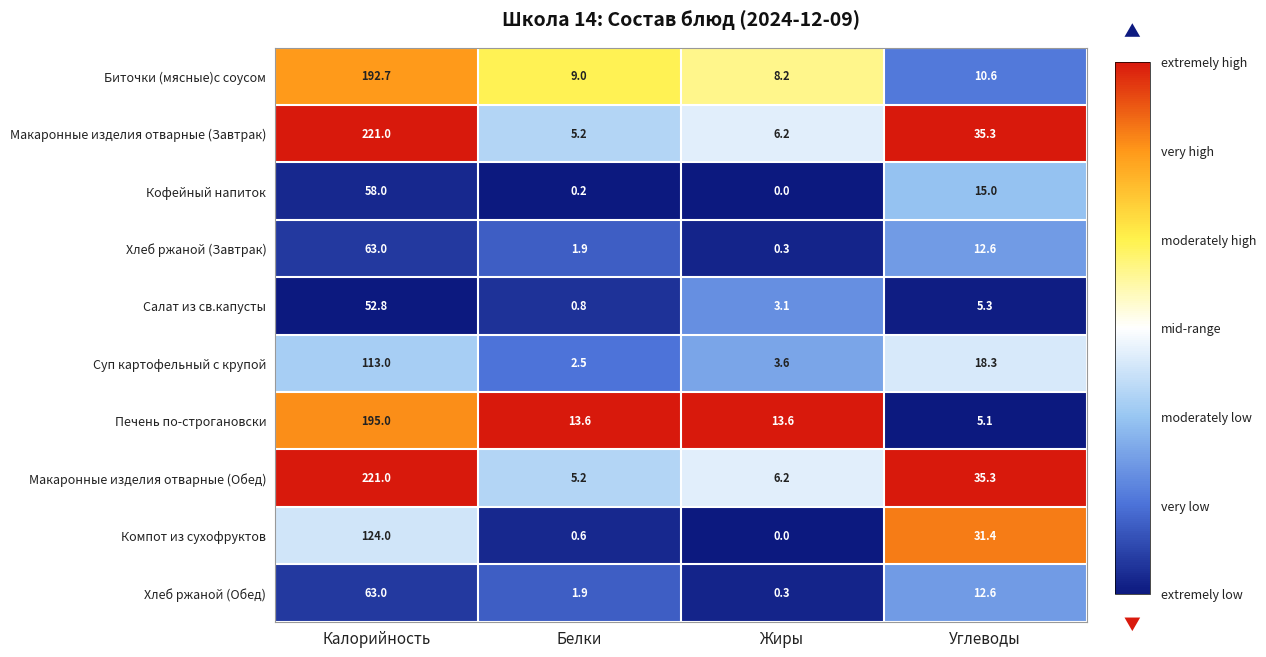

True or false: Биточки (мясные)с соусом has a value of 10.6 at Углеводы.

True